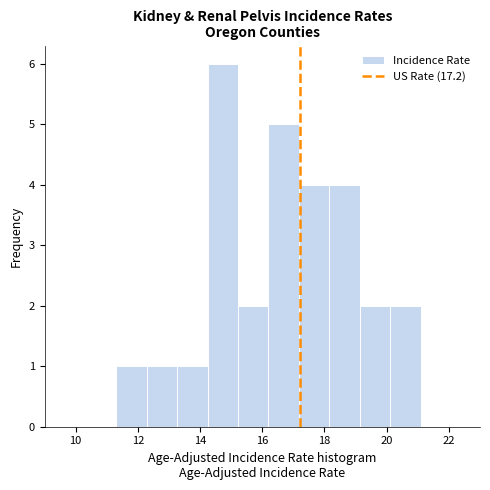

Reading left to right, transcribe this chart: for each bar, give the range it covers on the x-axis and its height. Neither the bar edges nor the heights are printed on the chart, so give them approximately, as read against the axes.

11.30 to 12.28: 1
12.28 to 13.26: 1
13.26 to 14.24: 1
14.24 to 15.22: 6
15.22 to 16.20: 2
16.20 to 17.18: 5
17.18 to 18.16: 4
18.16 to 19.14: 4
19.14 to 20.12: 2
20.12 to 21.10: 2